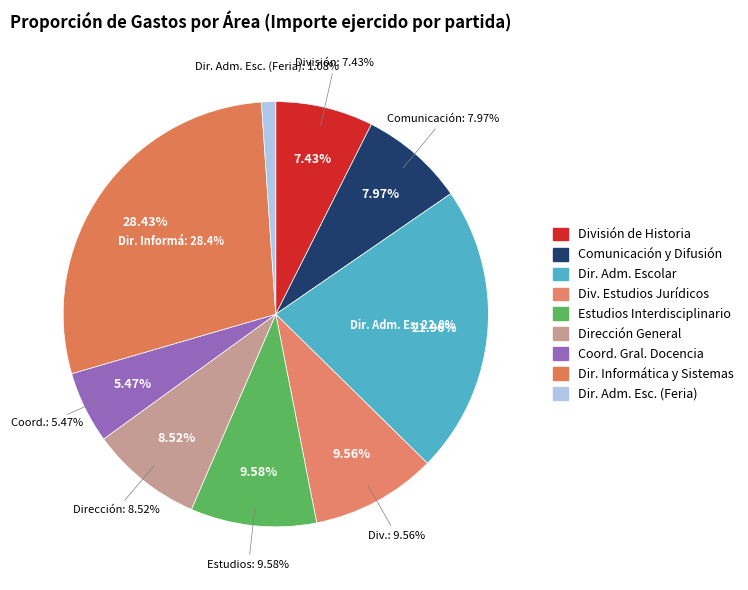

How many slices are in this pie chart?

9